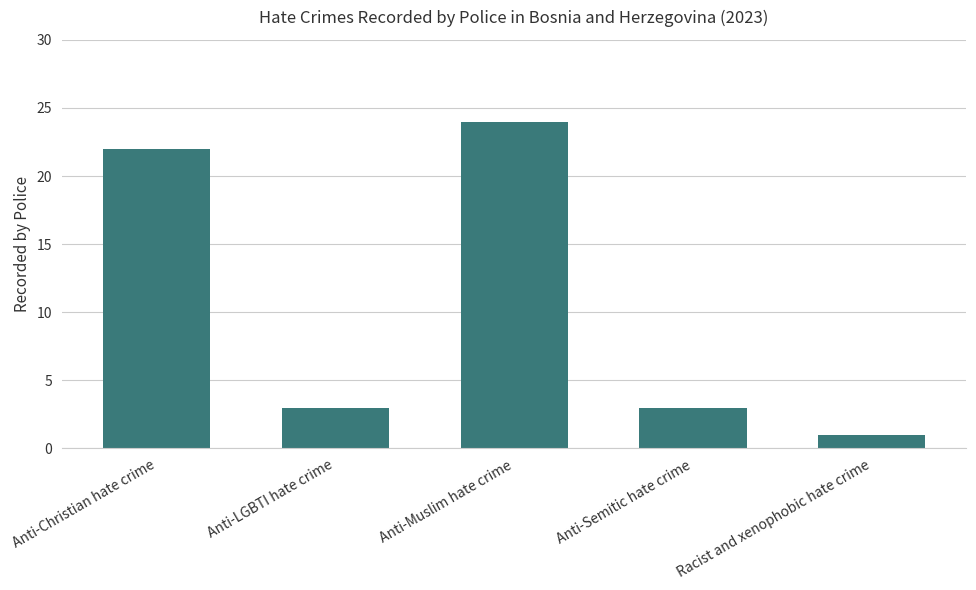

Read the value at Anti-Christian hate crime.

22